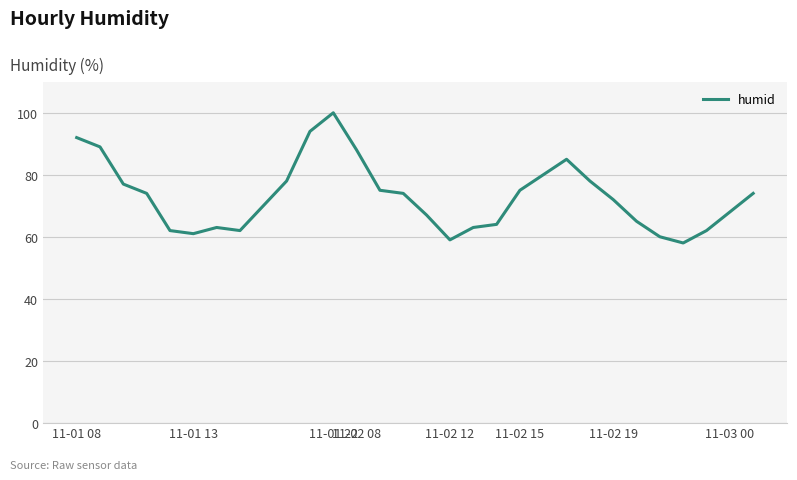

What is the difference between the maximum and minimum values?

42